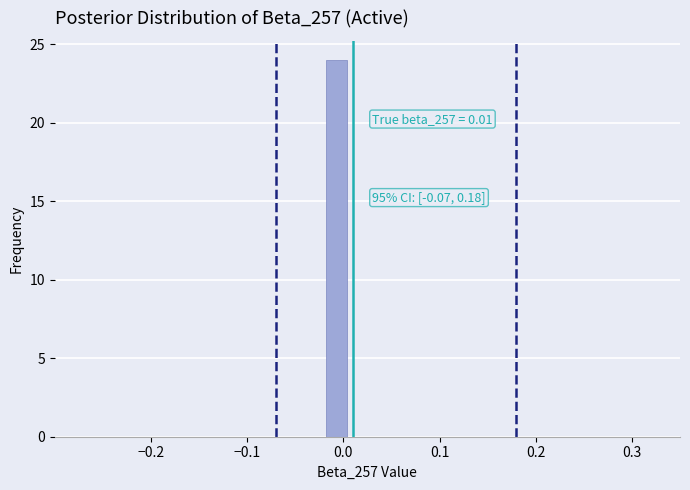

Around what value on the x-axis is the tallest bar? Give the approximate position of its centre, as read against the axis.

-0.01